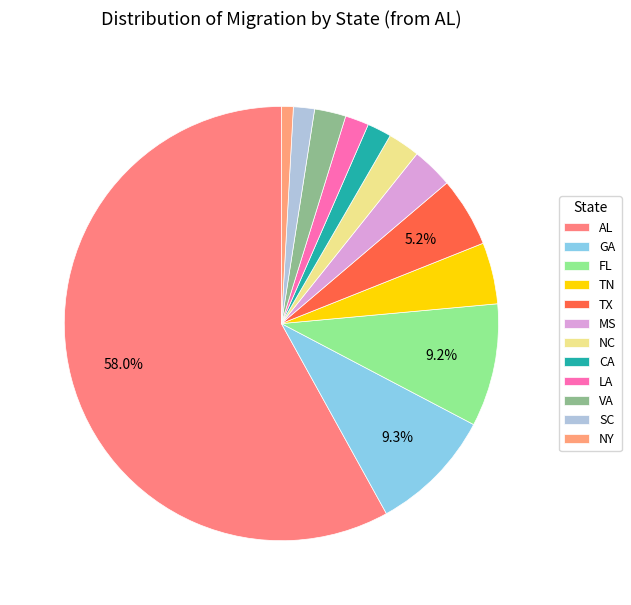

Count the number of slices in the pie.

12